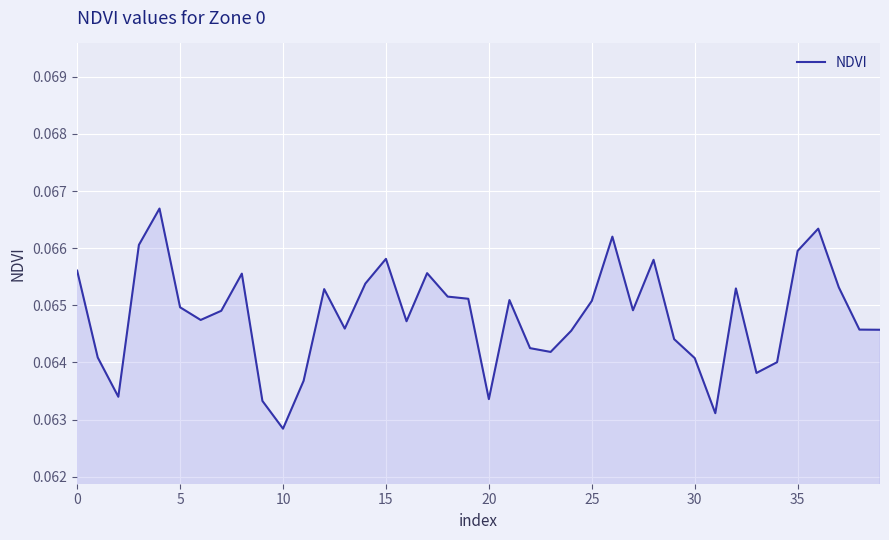

What is the average value?

0.1